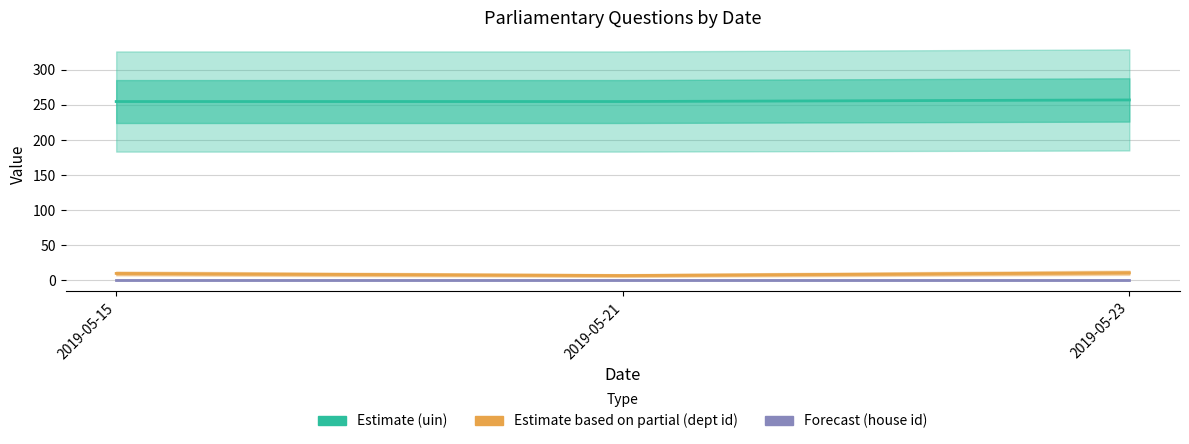

Is the value of Estimate based on partial (dept id) at 2019-05-15 greater than the value of Forecast (house id) at 2019-05-23?

Yes